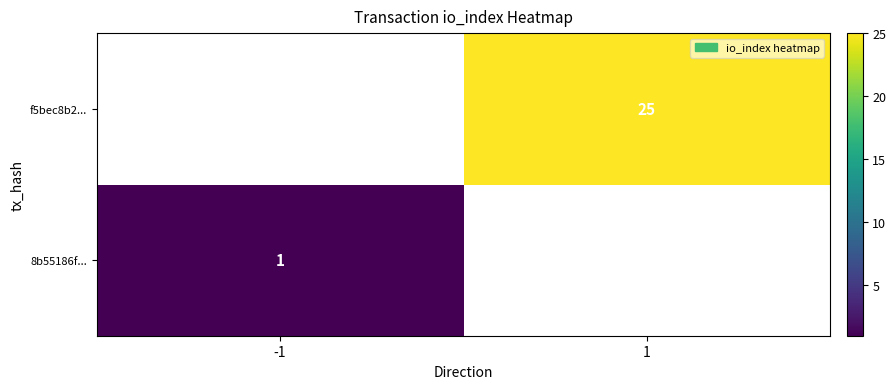

The f5bec8b2... series shows 37 at 1. True or false?

False